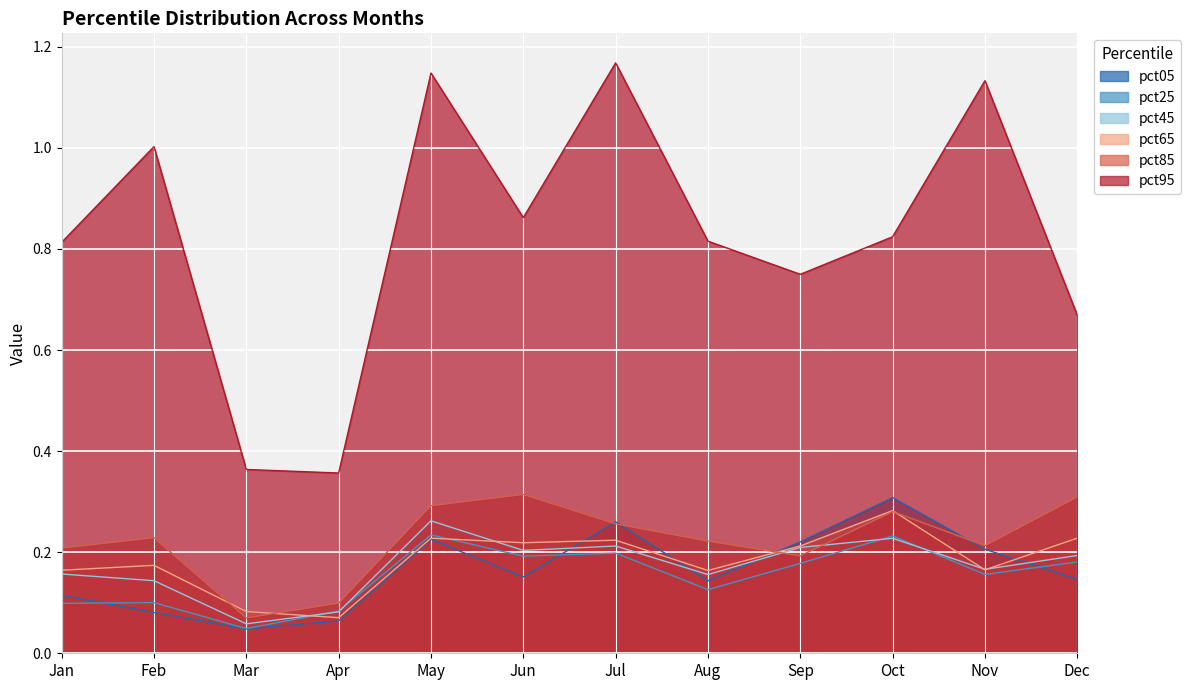

Which series changed the most between Jan and Dec?

pct95